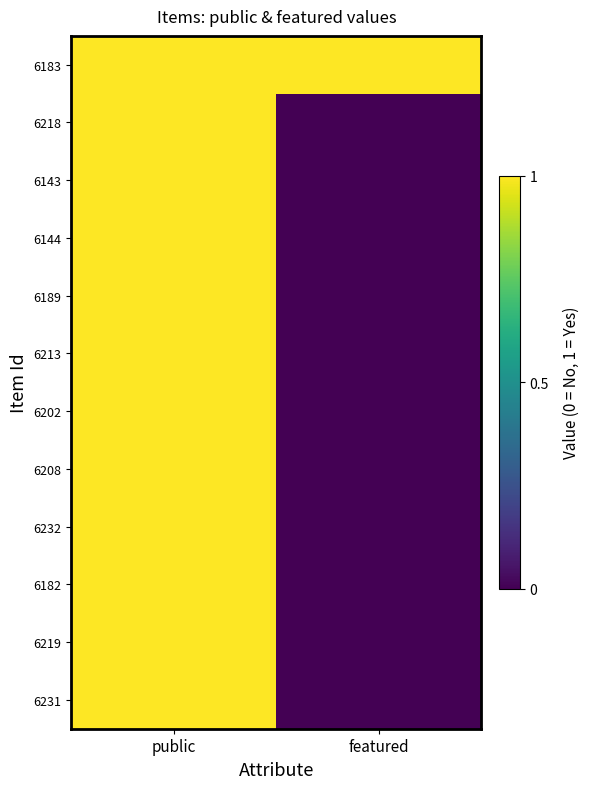

Rank the series by their maximum value, from highest to lowest.

6183, 6218, 6143, 6144, 6189, 6213, 6202, 6208, 6232, 6182, 6219, 6231